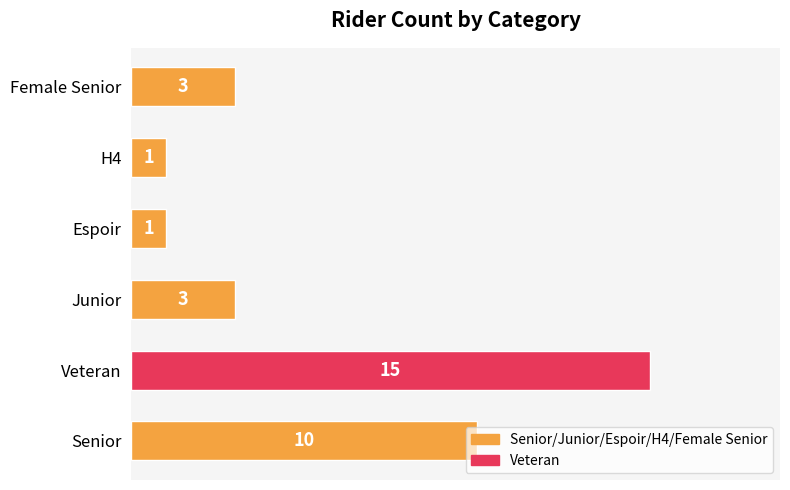

Which category has the highest value across all series?

Veteran